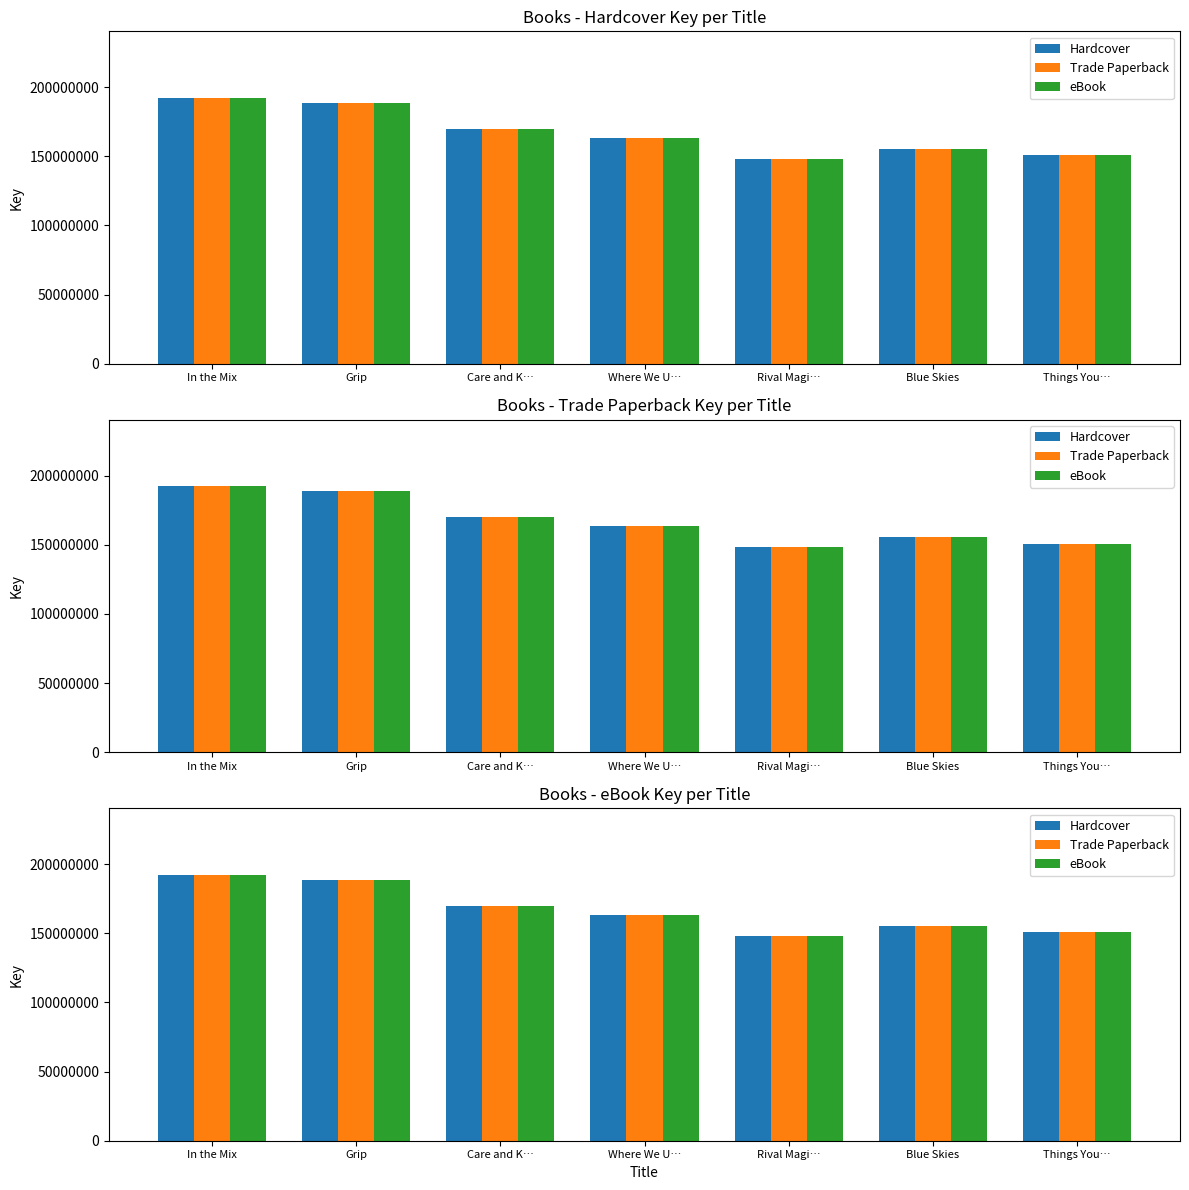

At which label does eBook first exceed 163573677?

In the Mix